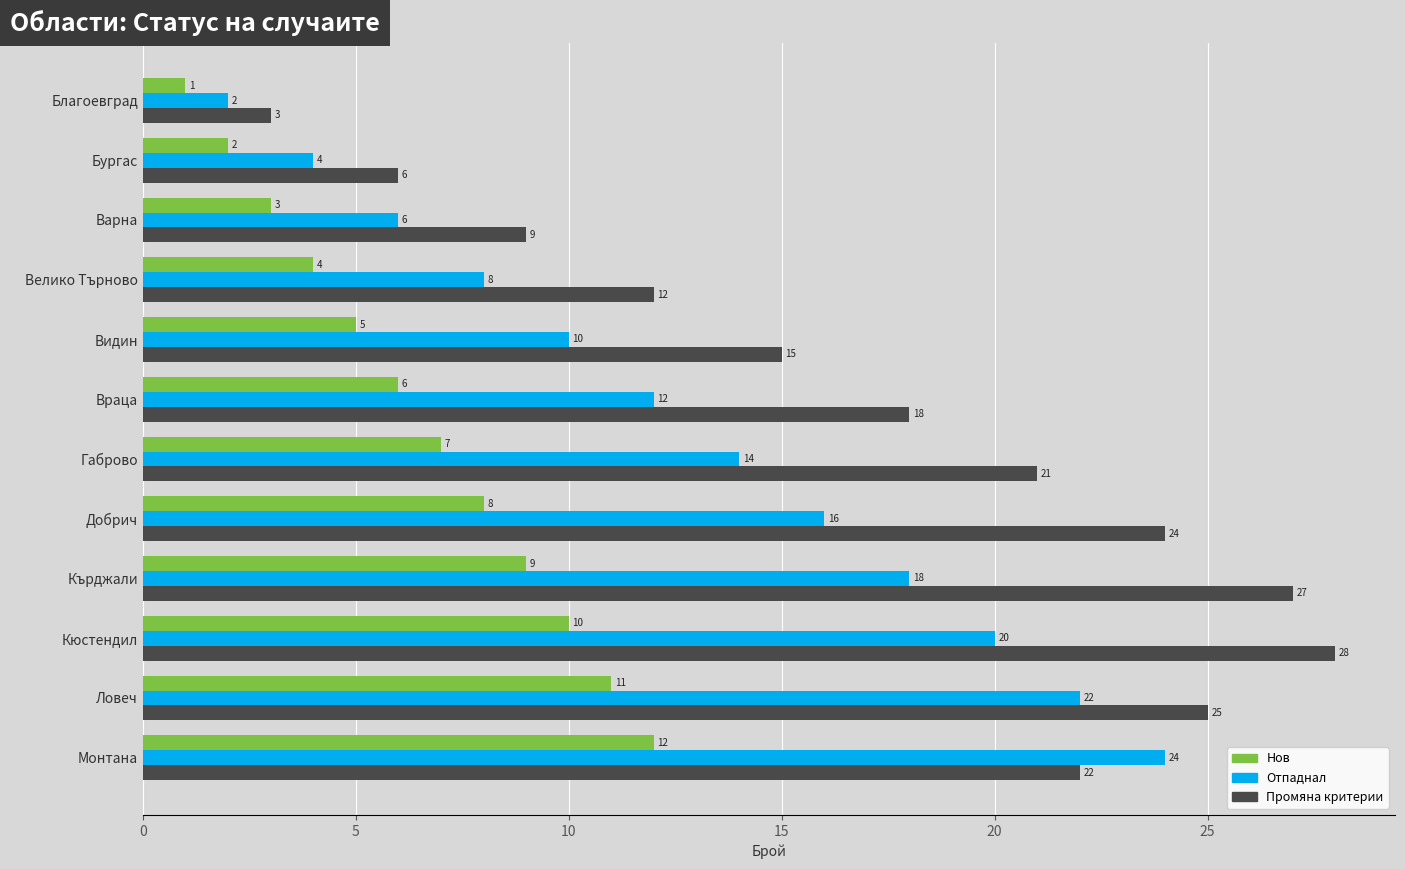

At how many categories does at least one series exceed 1?

12